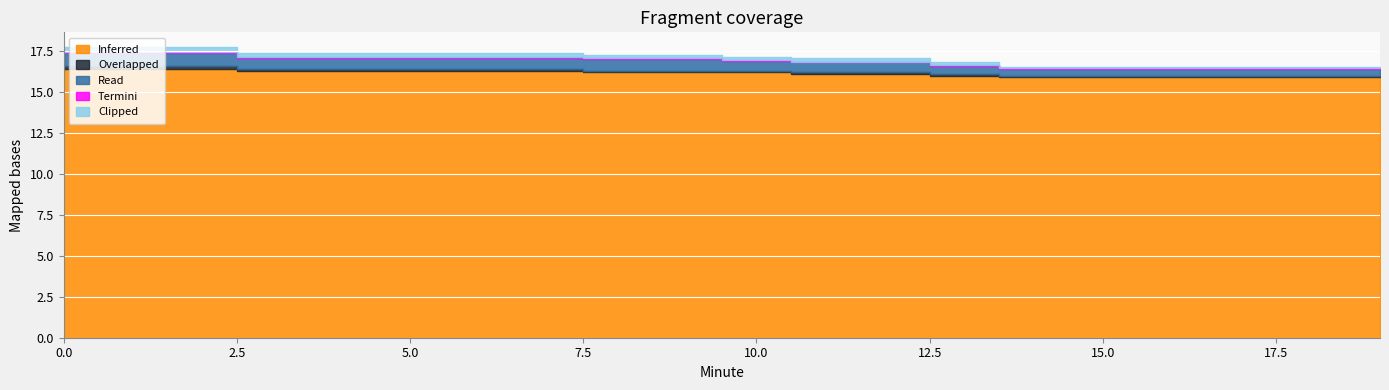

The Inferred series shows 7.0 at 3. True or false?

False